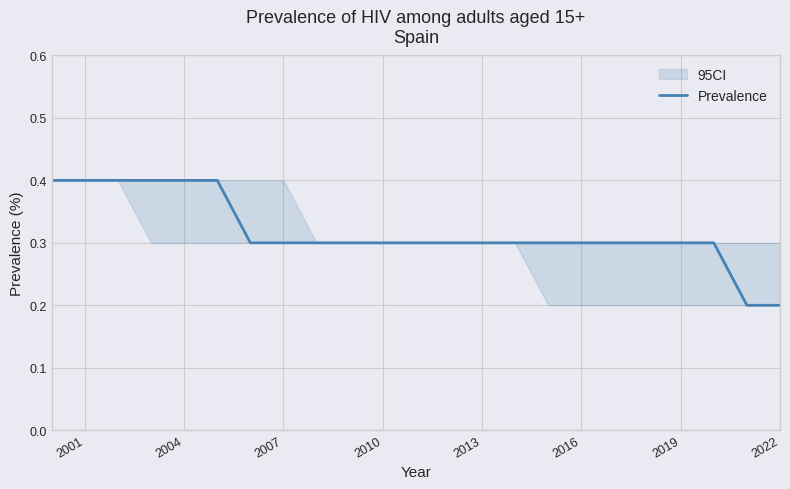

Reading right to left, extract all data points from this chart.

0.2	0.2	0.3	0.3	0.3	0.3	0.3	0.3	0.3	0.3	0.3	0.3	0.3	0.3	0.3	0.3	0.3	0.4	0.4	0.4	0.4	0.4	0.4